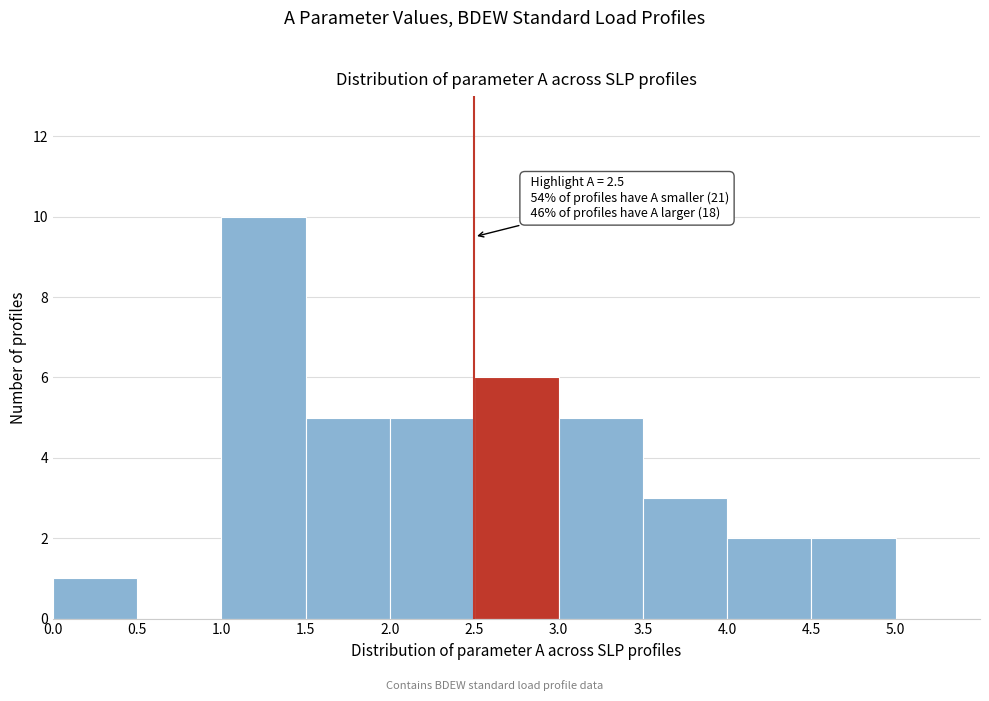

Which range on the x-axis has the tallest bar?

1.0 to 1.5